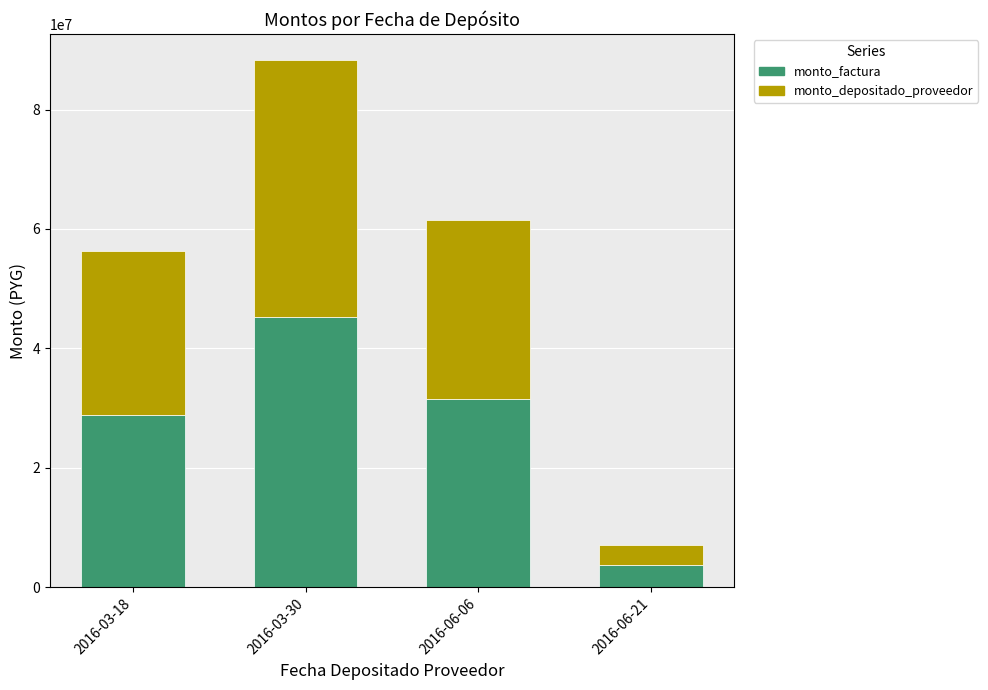

How many data points does each series have?

4